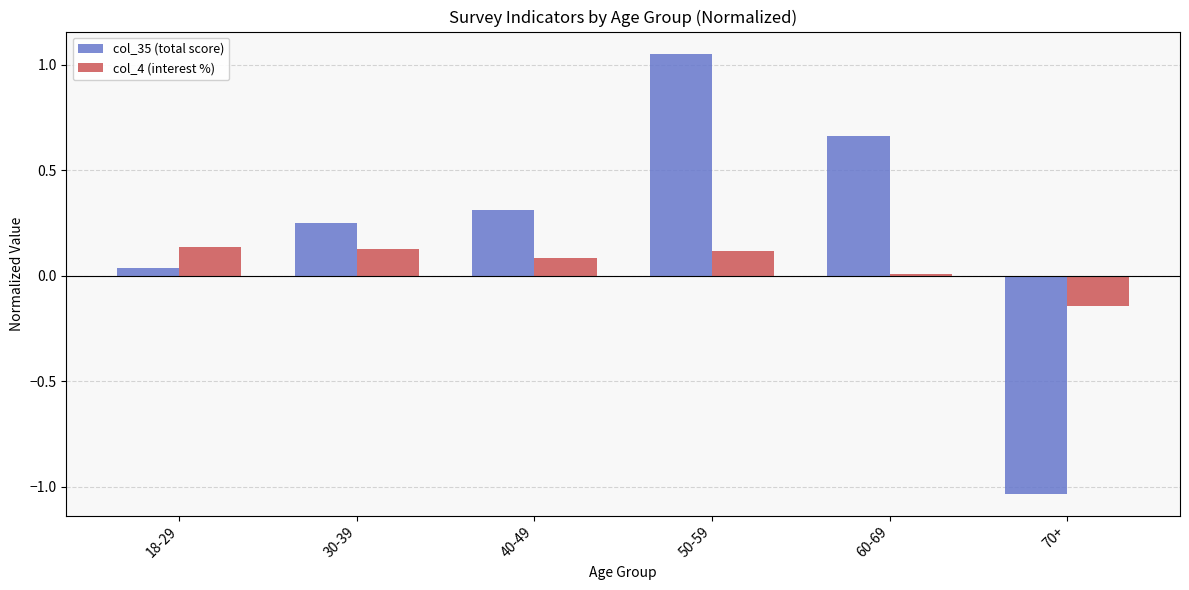

How many distinct data groups are displayed?

2